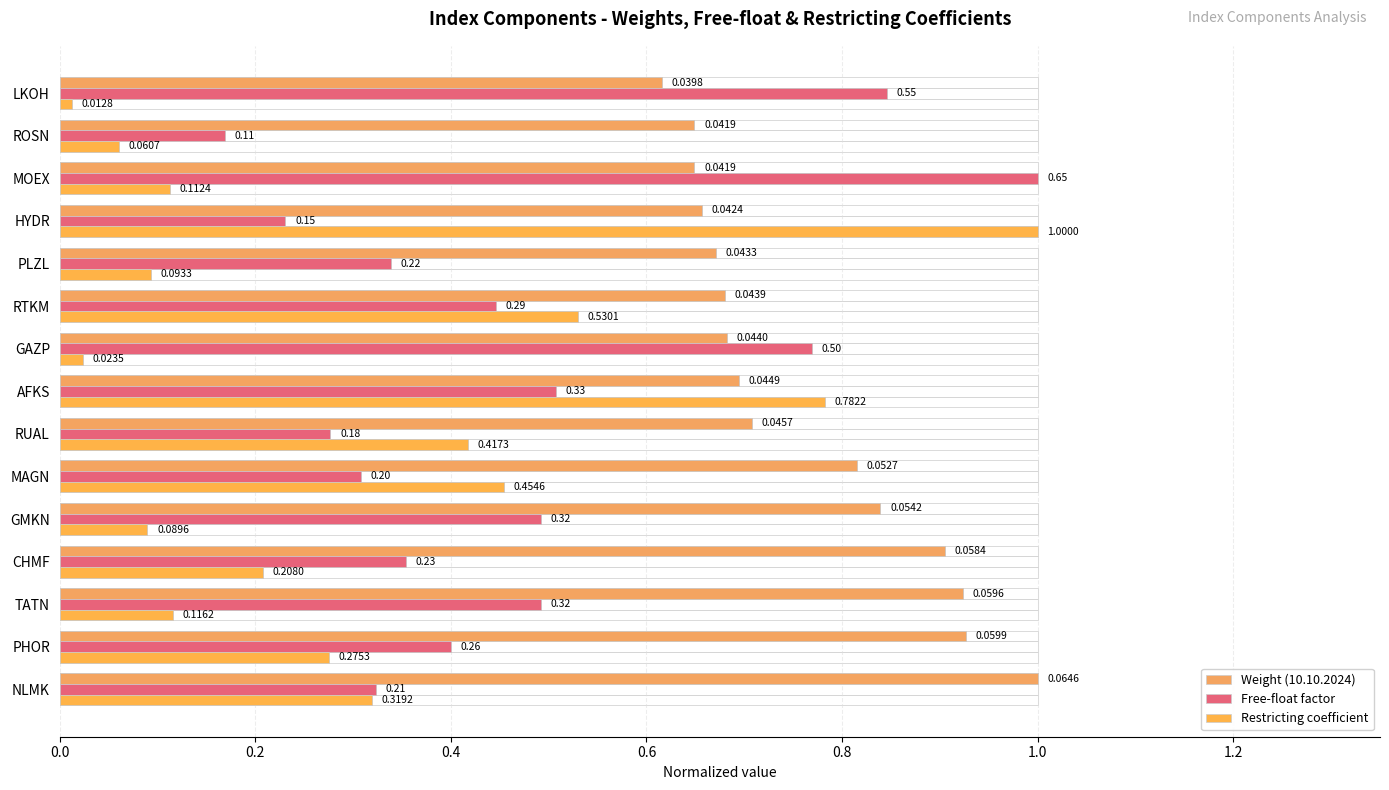

Reading left to right, what are all the values shown in this chart?

Weight (10.10.2024): 1.0	0.9	0.9	0.9	0.8	0.8	0.7	0.7	0.7	0.7	0.7	0.7	0.6	0.6	0.6
Free-float factor: 0.3	0.4	0.5	0.4	0.5	0.3	0.3	0.5	0.8	0.4	0.3	0.2	1.0	0.2	0.8
Restricting coefficient: 0.3	0.3	0.1	0.2	0.1	0.5	0.4	0.8	0.0	0.5	0.1	1.0	0.1	0.1	0.0